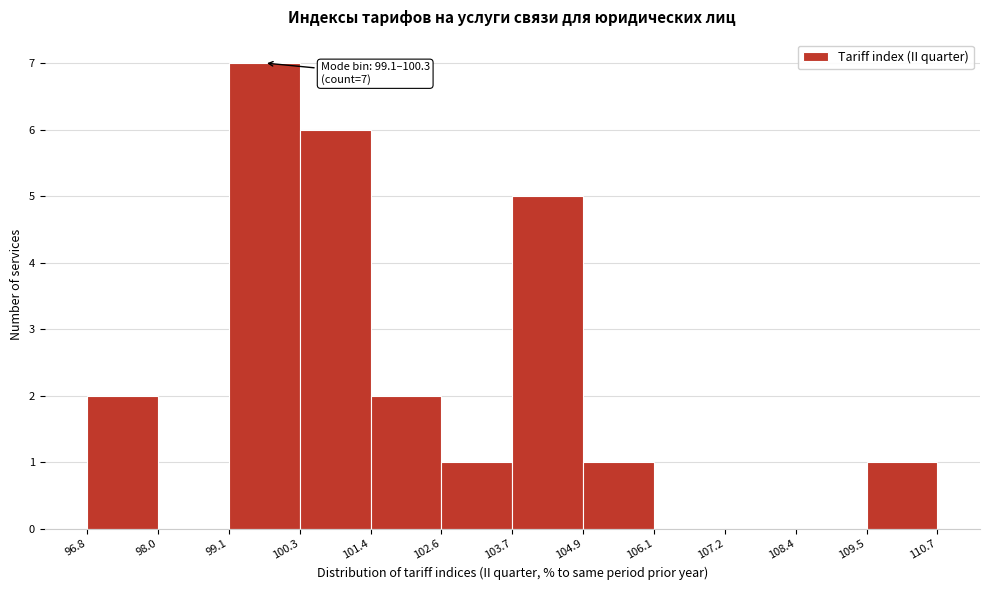

Over which range of the x-axis is the bar tallest?

99.1 to 100.3